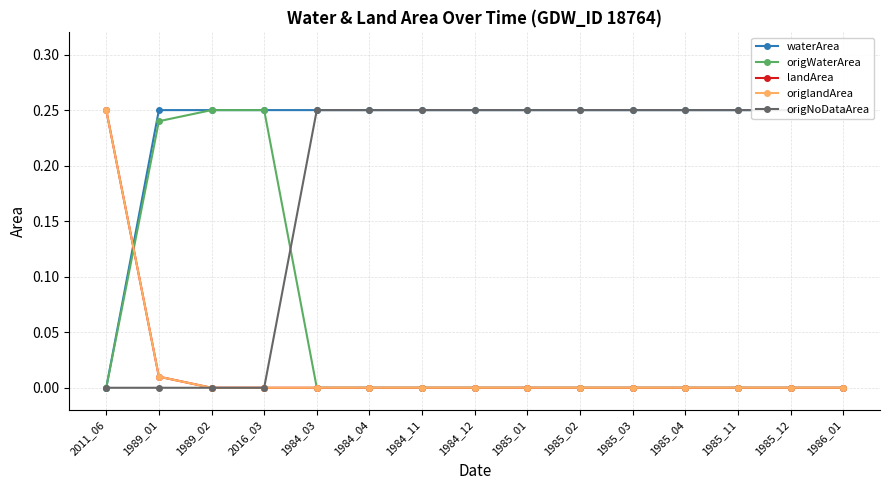

Reading left to right, list all the values displayed in this chart.

waterArea: 2011_06=0.0	1989_01=0.2	1989_02=0.2	2016_03=0.2	1984_03=0.2	1984_04=0.2	1984_11=0.2	1984_12=0.2	1985_01=0.2	1985_02=0.2	1985_03=0.2	1985_04=0.2	1985_11=0.2	1985_12=0.2	1986_01=0.2
origWaterArea: 2011_06=0.0	1989_01=0.2	1989_02=0.2	2016_03=0.2	1984_03=0.0	1984_04=0.0	1984_11=0.0	1984_12=0.0	1985_01=0.0	1985_02=0.0	1985_03=0.0	1985_04=0.0	1985_11=0.0	1985_12=0.0	1986_01=0.0
landArea: 2011_06=0.2	1989_01=0.0	1989_02=0.0	2016_03=0.0	1984_03=0.0	1984_04=0.0	1984_11=0.0	1984_12=0.0	1985_01=0.0	1985_02=0.0	1985_03=0.0	1985_04=0.0	1985_11=0.0	1985_12=0.0	1986_01=0.0
origlandArea: 2011_06=0.2	1989_01=0.0	1989_02=0.0	2016_03=0.0	1984_03=0.0	1984_04=0.0	1984_11=0.0	1984_12=0.0	1985_01=0.0	1985_02=0.0	1985_03=0.0	1985_04=0.0	1985_11=0.0	1985_12=0.0	1986_01=0.0
origNoDataArea: 2011_06=0.0	1989_01=0.0	1989_02=0.0	2016_03=0.0	1984_03=0.2	1984_04=0.2	1984_11=0.2	1984_12=0.2	1985_01=0.2	1985_02=0.2	1985_03=0.2	1985_04=0.2	1985_11=0.2	1985_12=0.2	1986_01=0.2